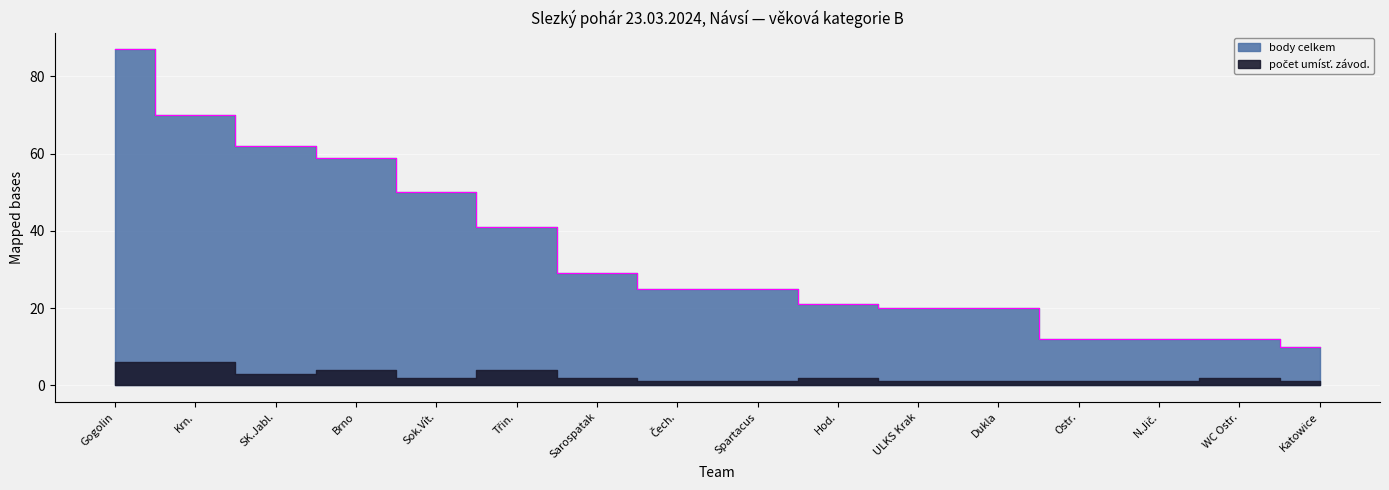

How many data points are less than 25?

7